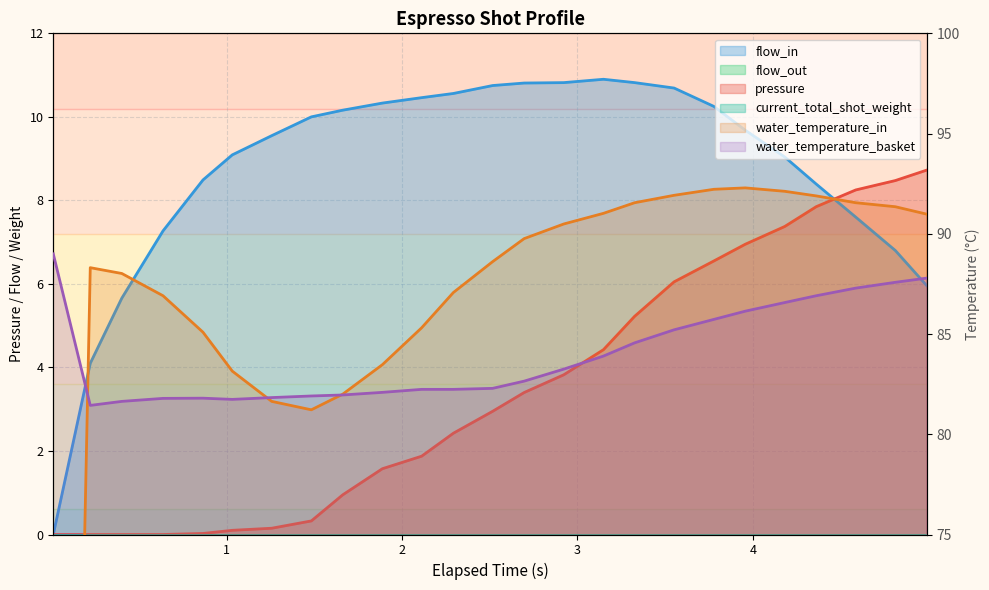

What position from the right is 2.111?

15